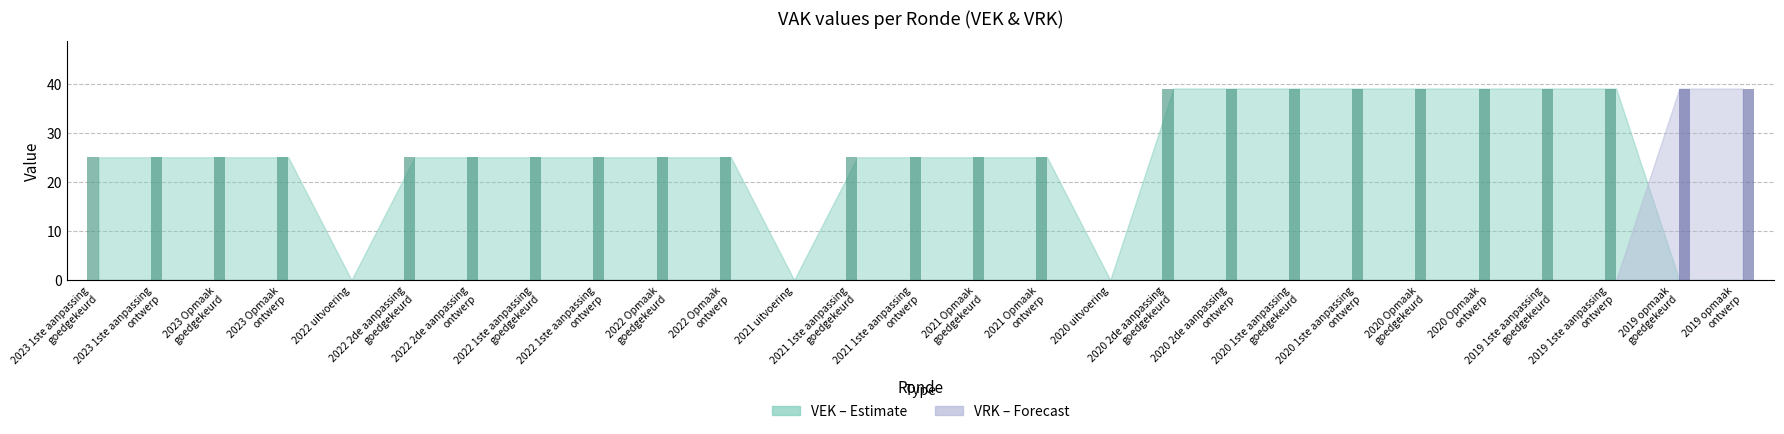

What is the maximum value shown in the chart?

39